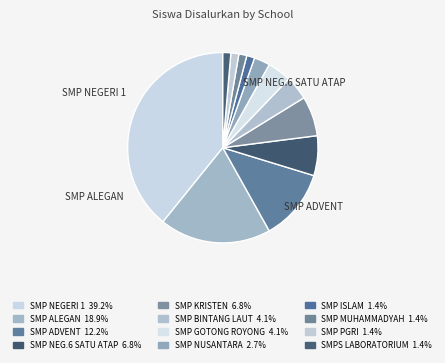

How many slices are in this pie chart?

12